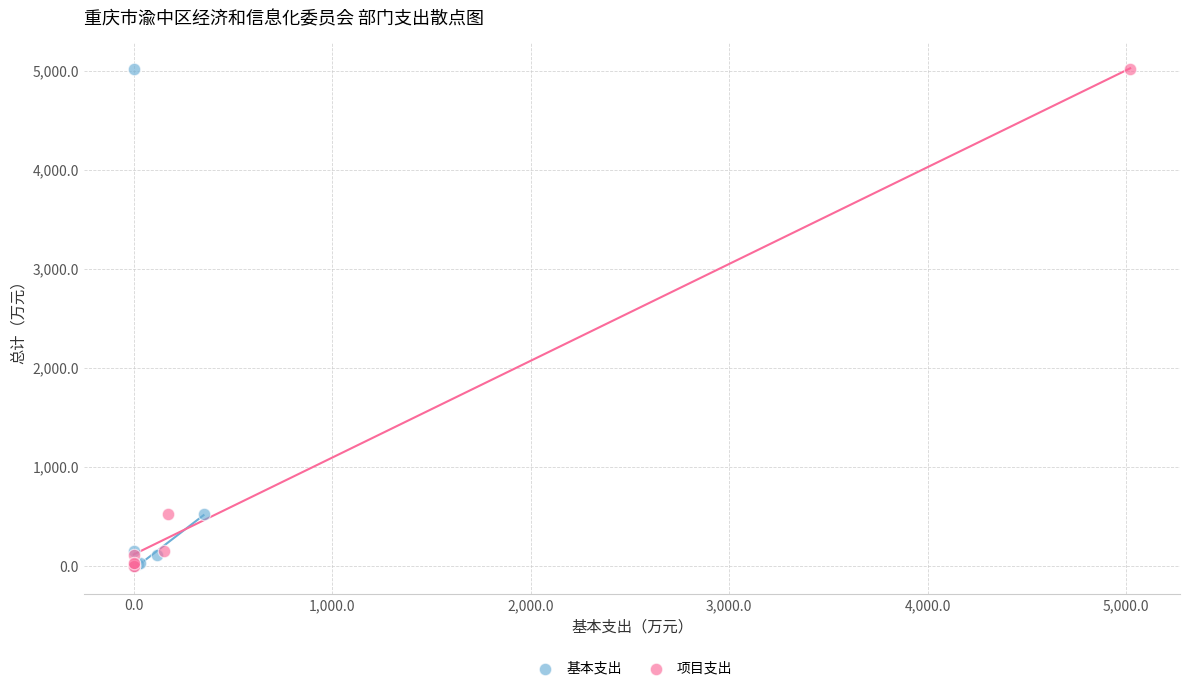

What are all the series names shown in the legend?

基本支出, 项目支出